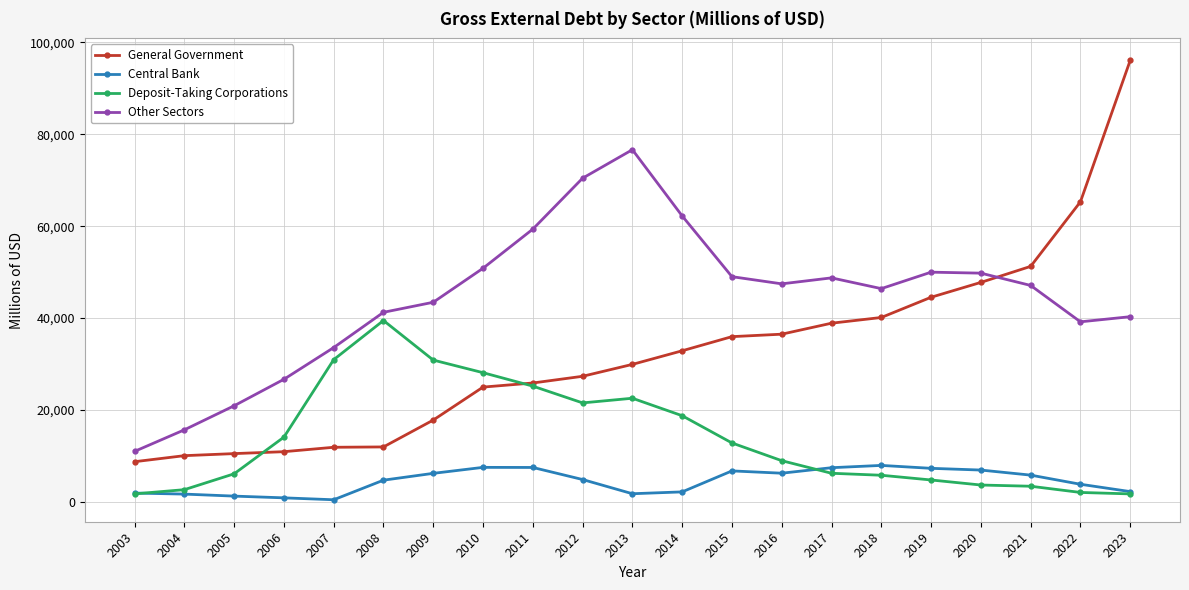

True or false: Deposit-Taking Corporations and Other Sectors cross at least once.

False